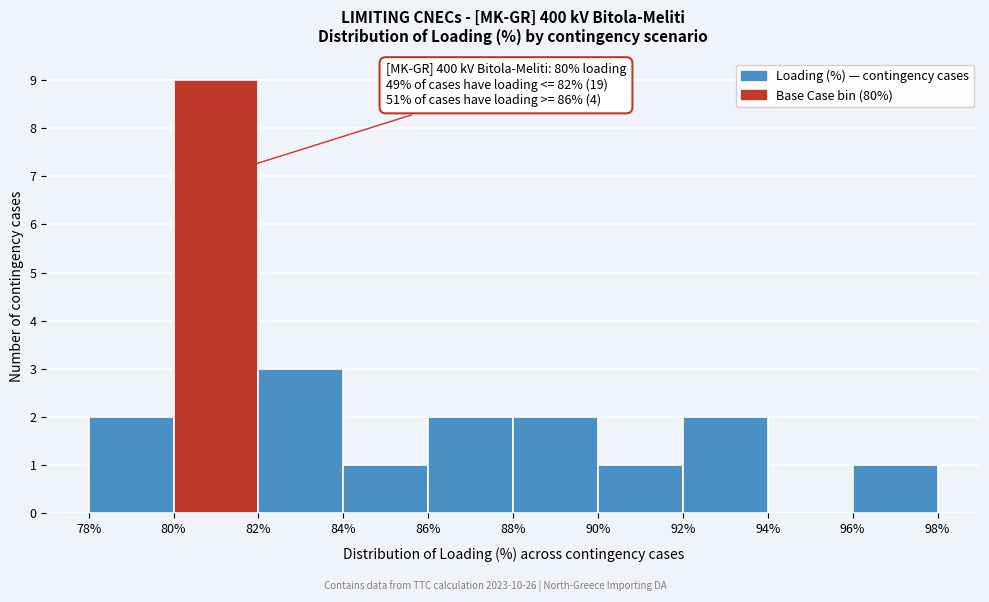

Which range on the x-axis has the tallest bar?

80% to 82%